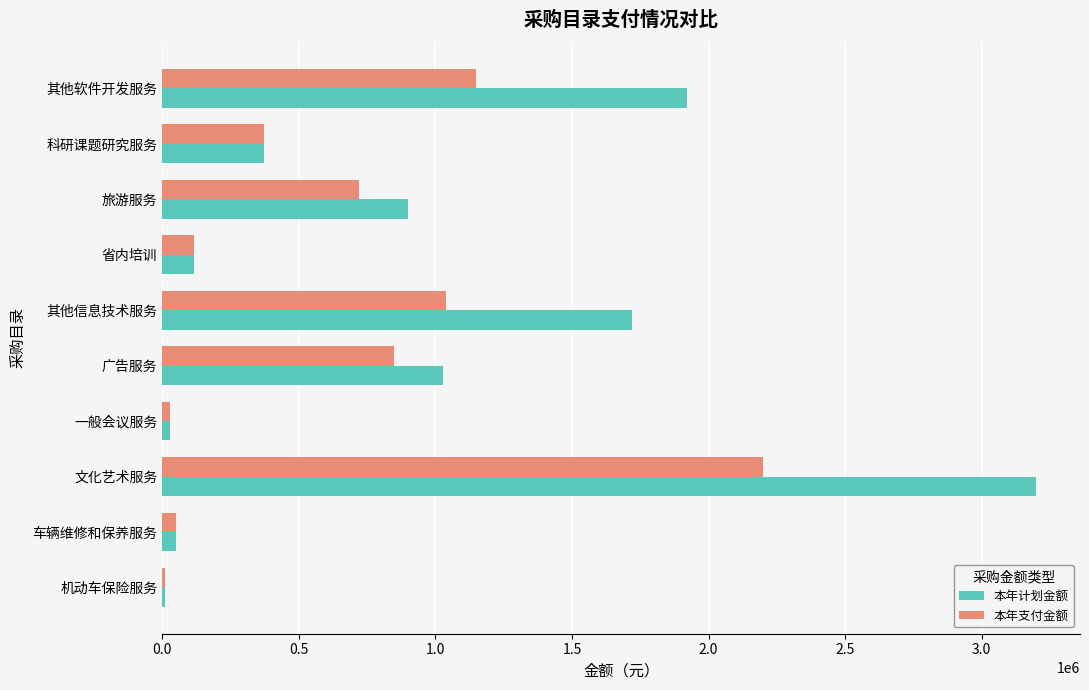

Count the number of data series in this chart.

2